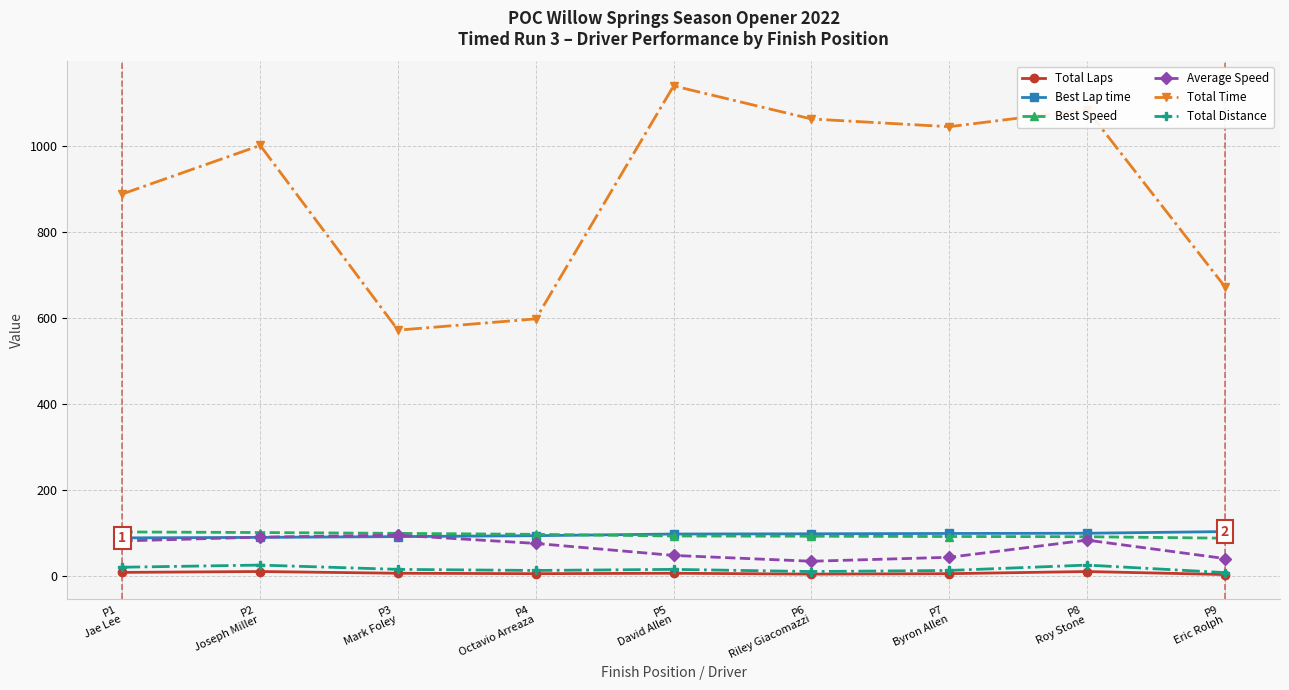

Which series has the largest range (max minus min)?

Total Time